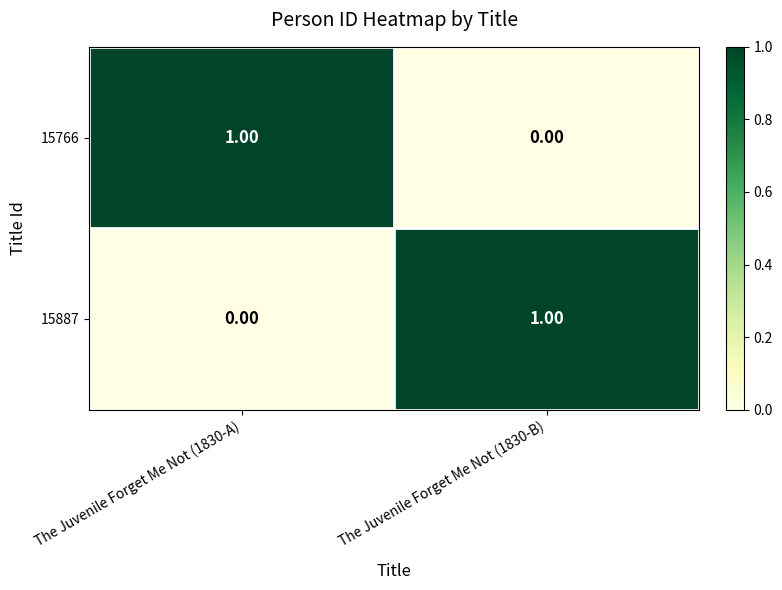

At The Juvenile Forget Me Not (1830-A), list the series in order from smallest to largest.

15887, 15766